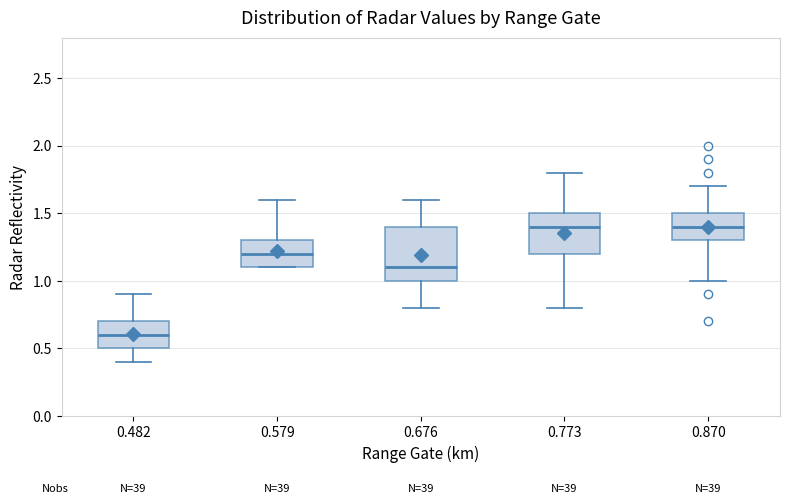

Which box is the tallest, from its lower edge to its upper edge?

0.676